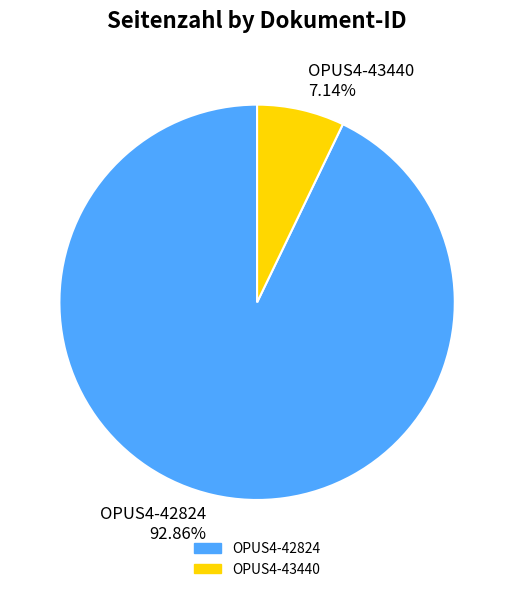

How many segments does this pie chart have?

2